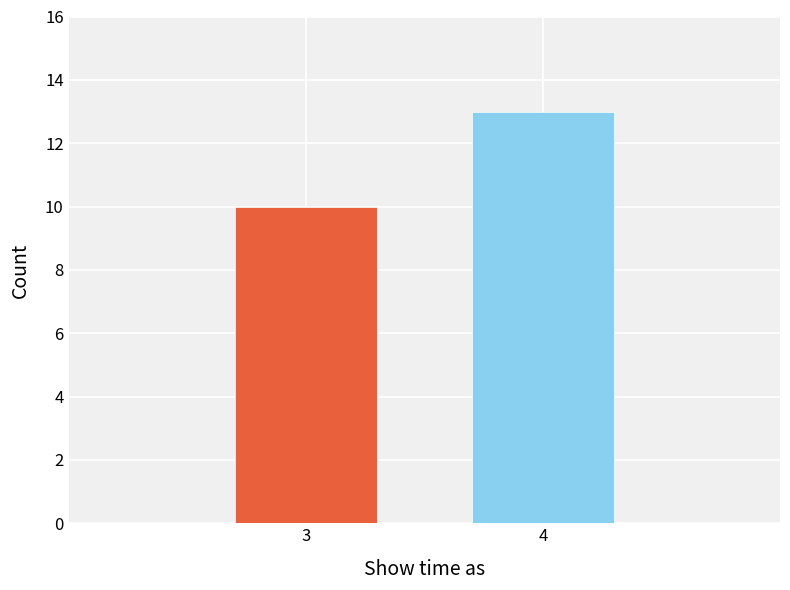

Reading right to left, what are all the values shown in this chart?

4=13	3=10